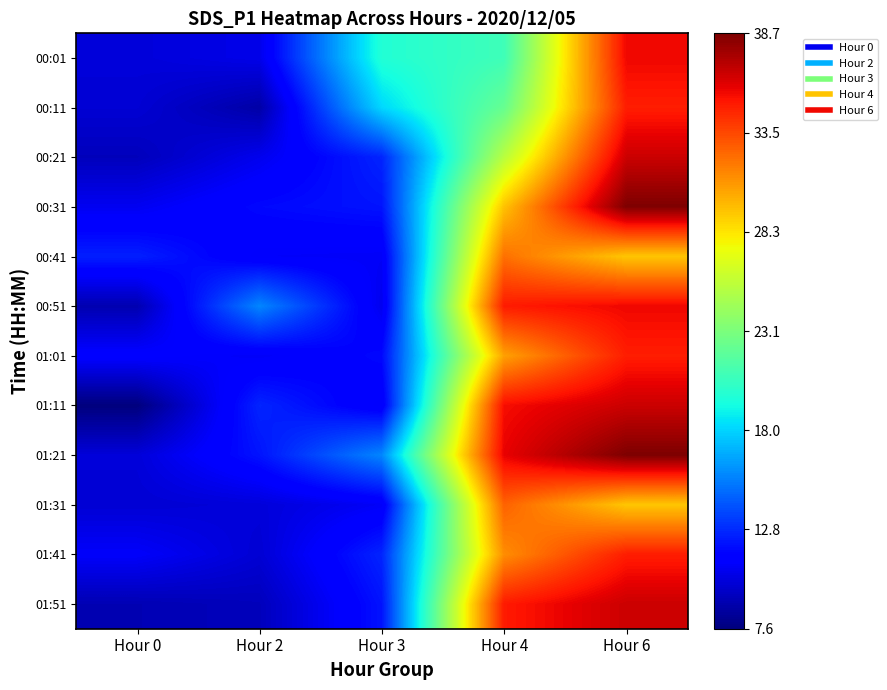

Rank the series at Hour 0 from highest to lowest value.

00:41, 01:01, 01:41, 00:31, 00:01, 01:21, 00:11, 01:31, 00:21, 01:51, 00:51, 01:11